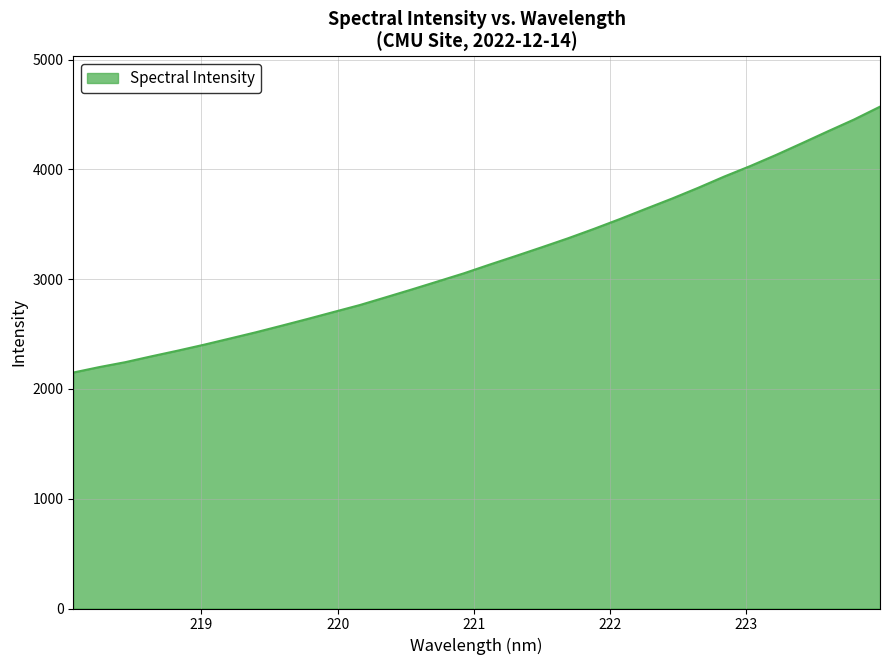

What is the difference between the maximum and minimum values?

2421.7